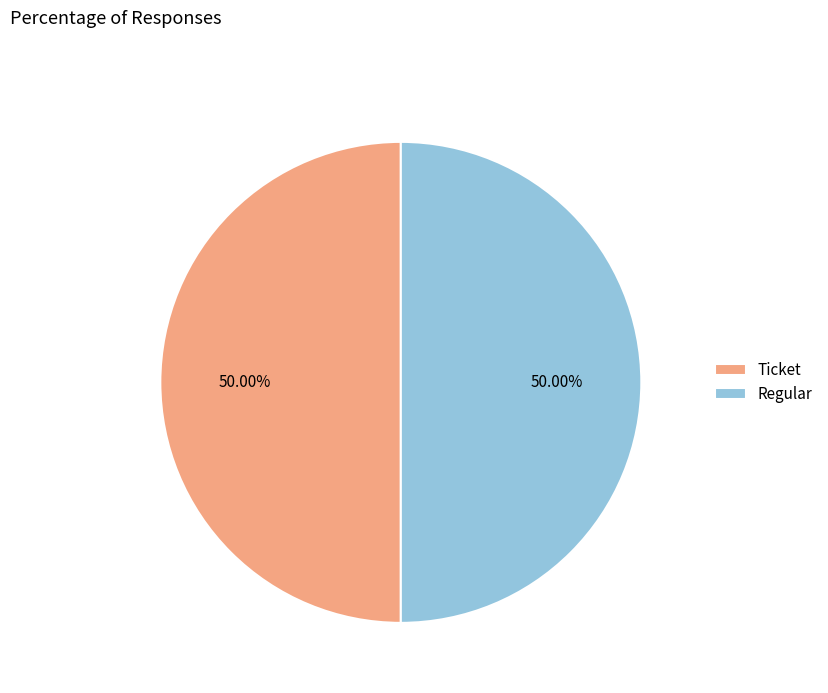

Combined, do Ticket and Regular account for over 50%?

Yes